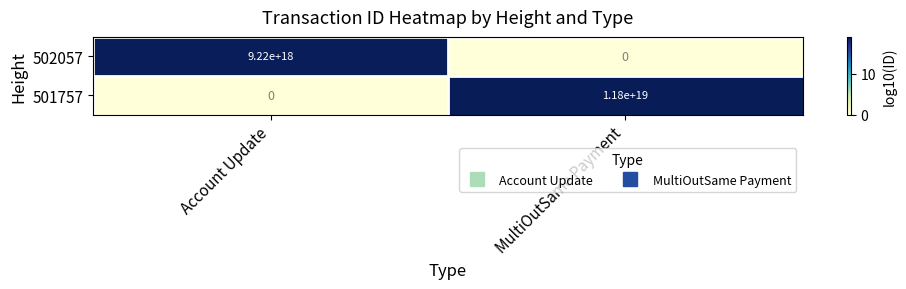

Count the number of data series in this chart.

2